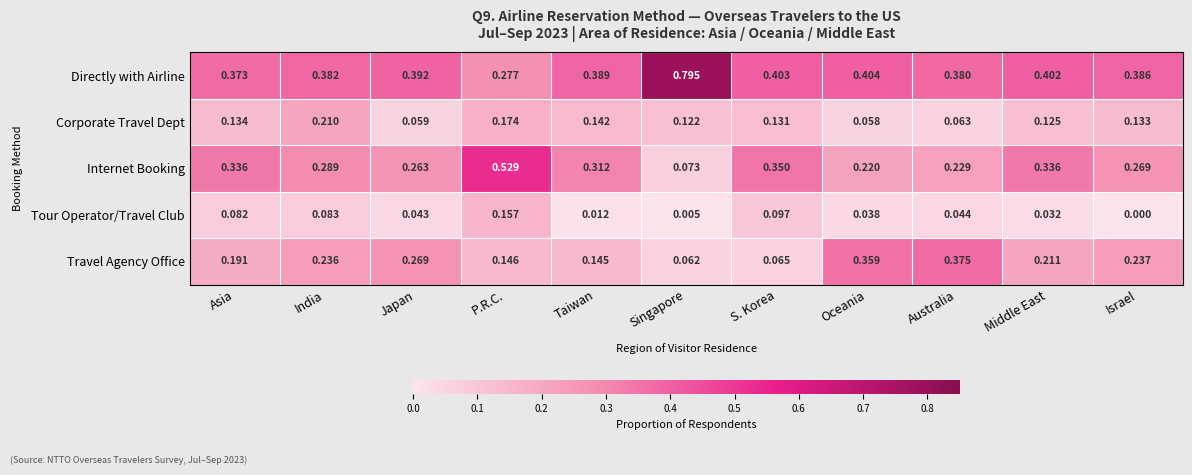

Which series has the widest spread of values?

Directly with Airline